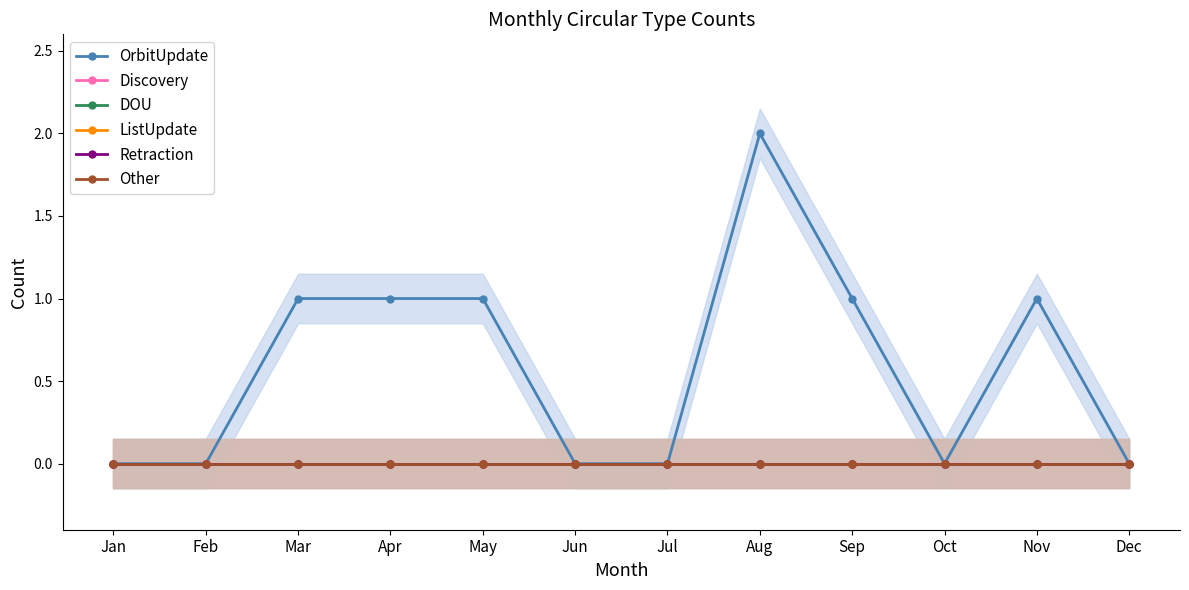

How many distinct data groups are displayed?

6